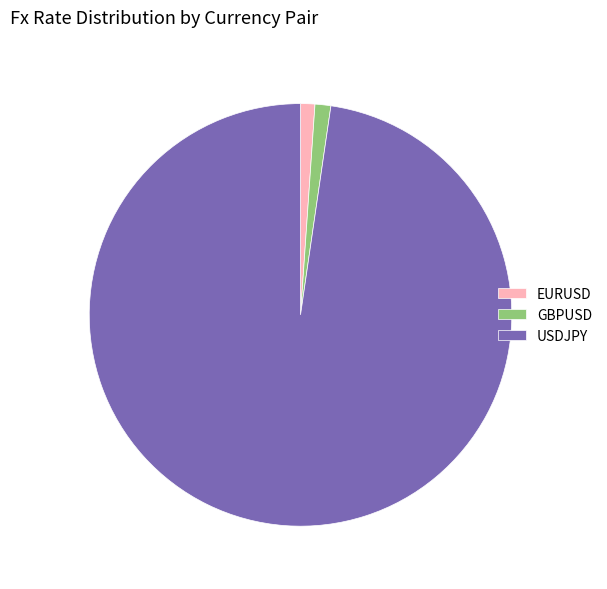

Count the number of slices in the pie.

3